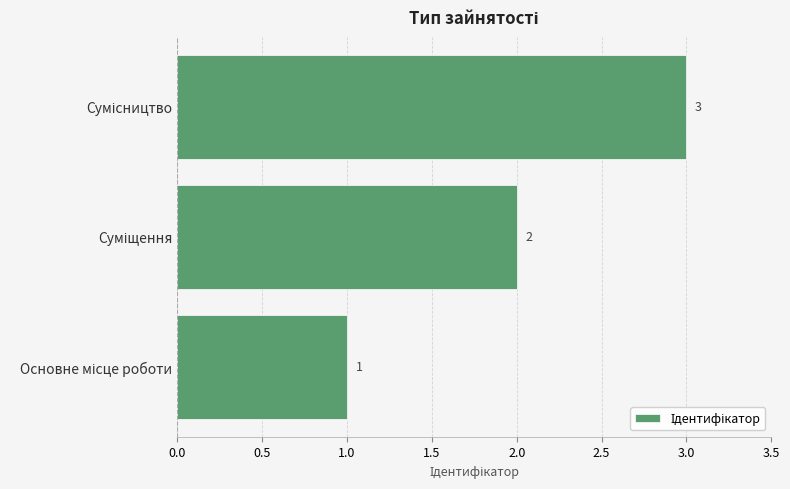

Count the number of data series in this chart.

1